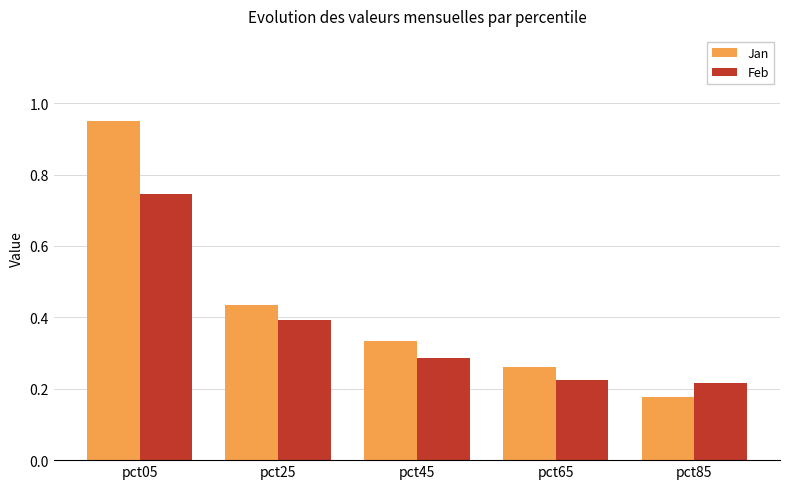

Count the Feb values in the range 0 to 1.

5